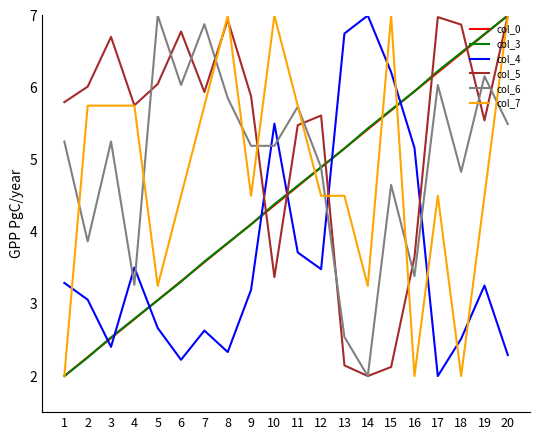

At which category is the sum across all series the highest?

20